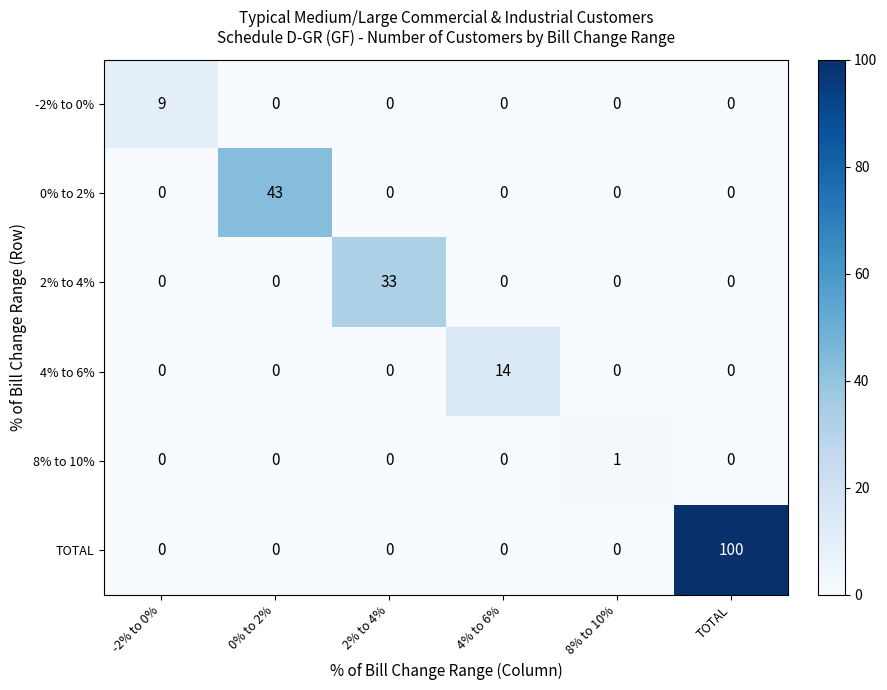

Between -2% to 0% and 2% to 4%, which series saw the biggest shift?

2% to 4%